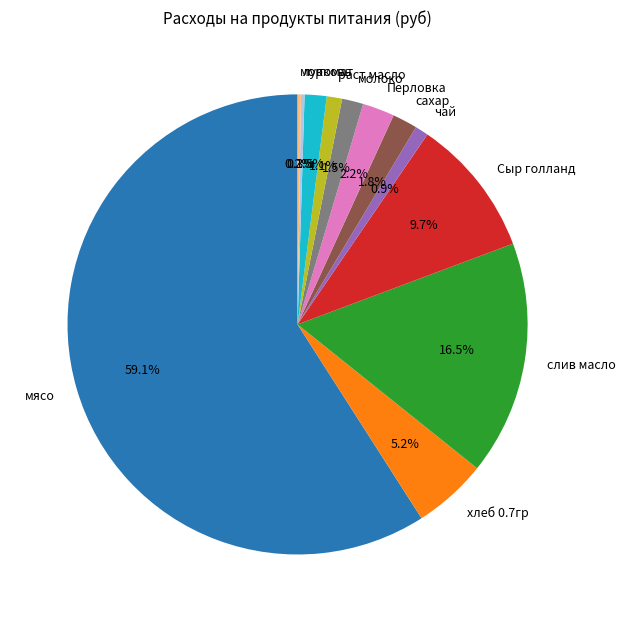

Which slice is the largest?

мясо